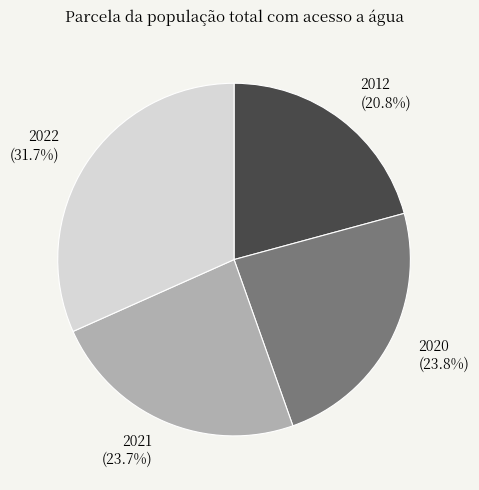

True or false: 2020 accounts for 24% of the total.

True